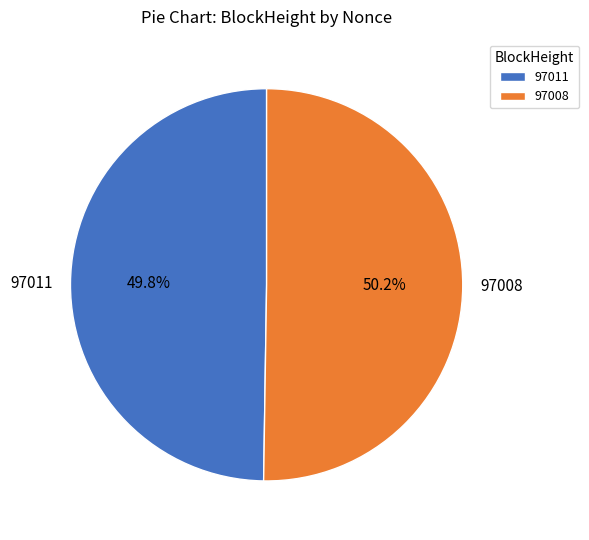

To the nearest percent, what is the combined percentage of 97008 and 97011?

100%